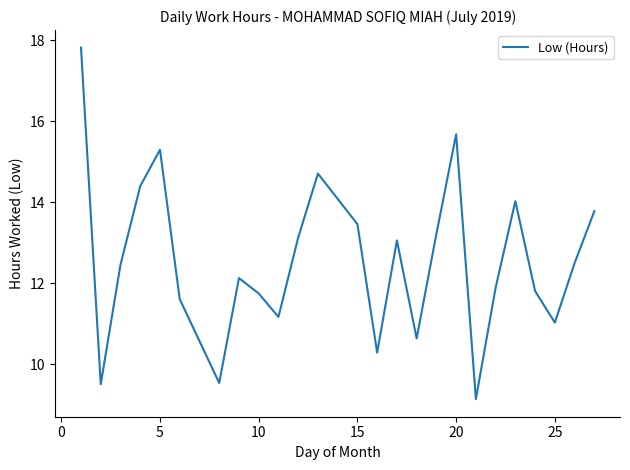

What is the average value?

12.6